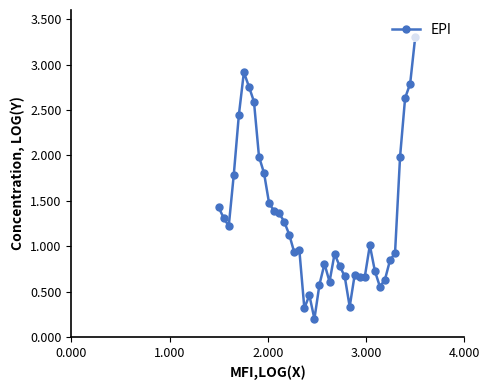

What is the difference between the second highest and minimum values?

2.7